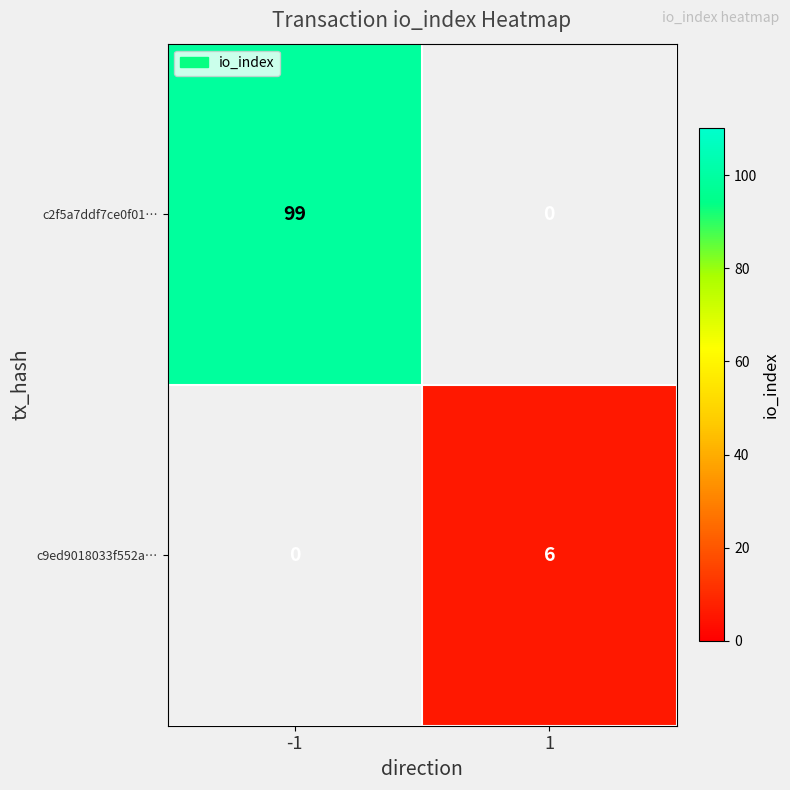

What is the sum of all c2f5a7ddf7ce0f01… values?

99